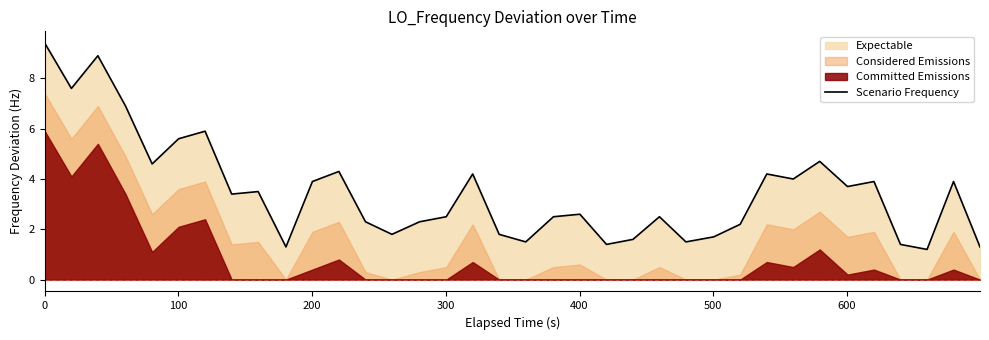

What is the minimum value for Scenario Frequency?

1.2